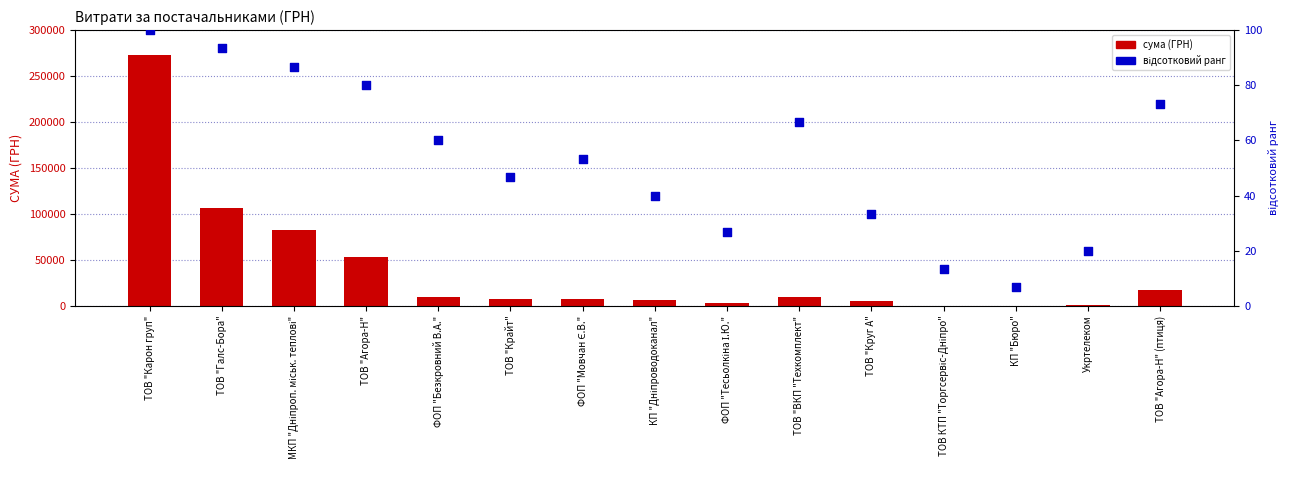

At which category is the sum across all series the highest?

ТОВ "Карон груп"